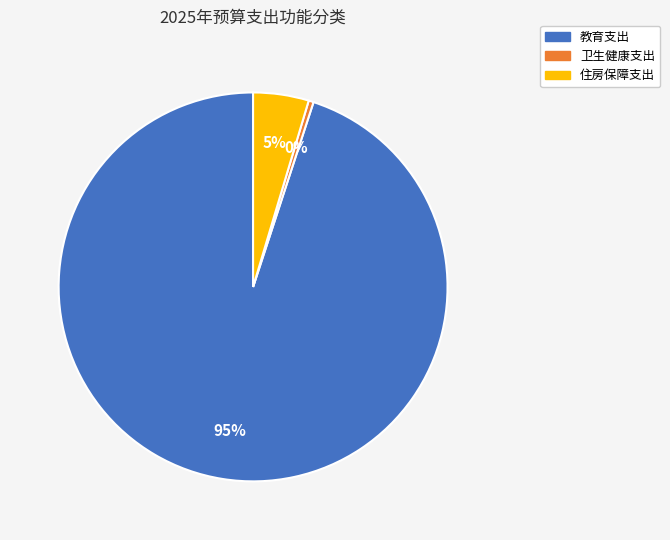

Count the number of slices in the pie.

3